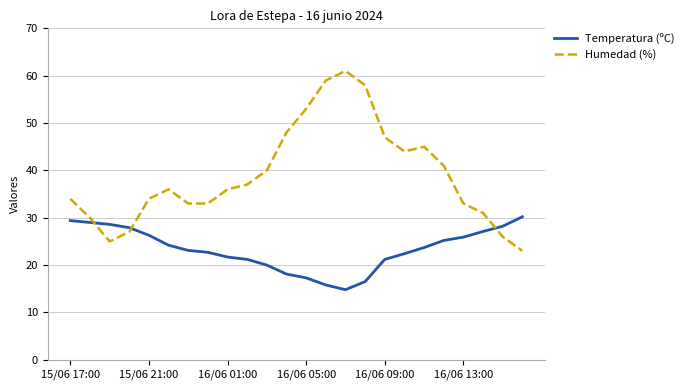

What is the greatest value displayed?

61.0